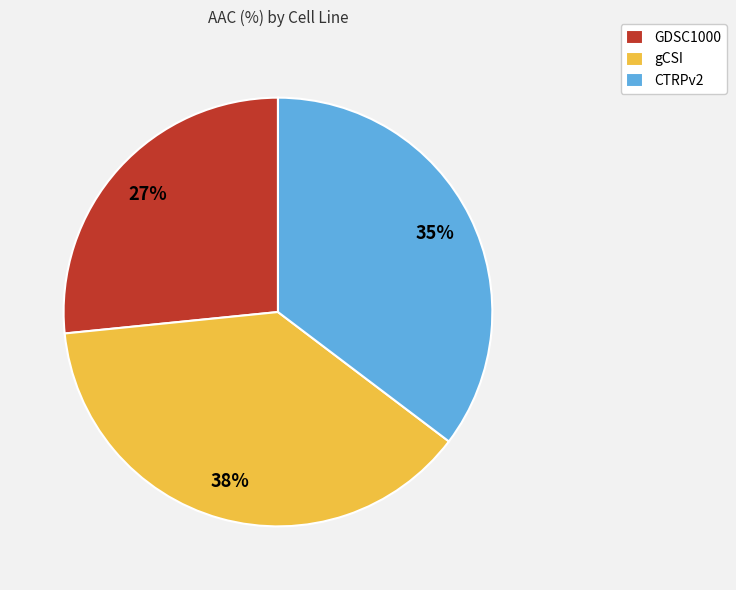

To the nearest percent, what percentage of the pie is GDSC1000?

27%